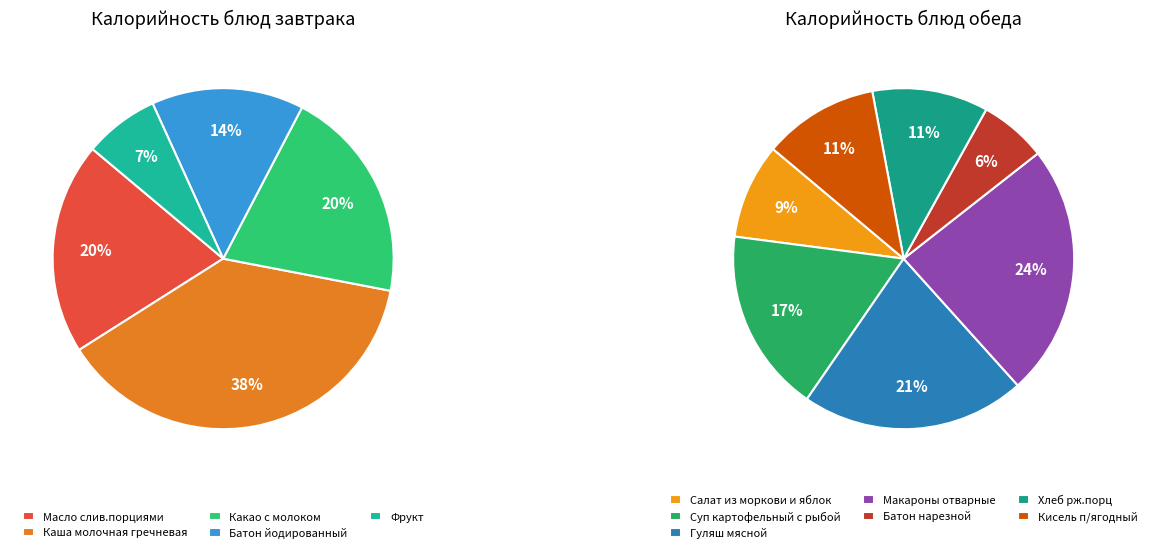

How many slices are in this pie chart?

12